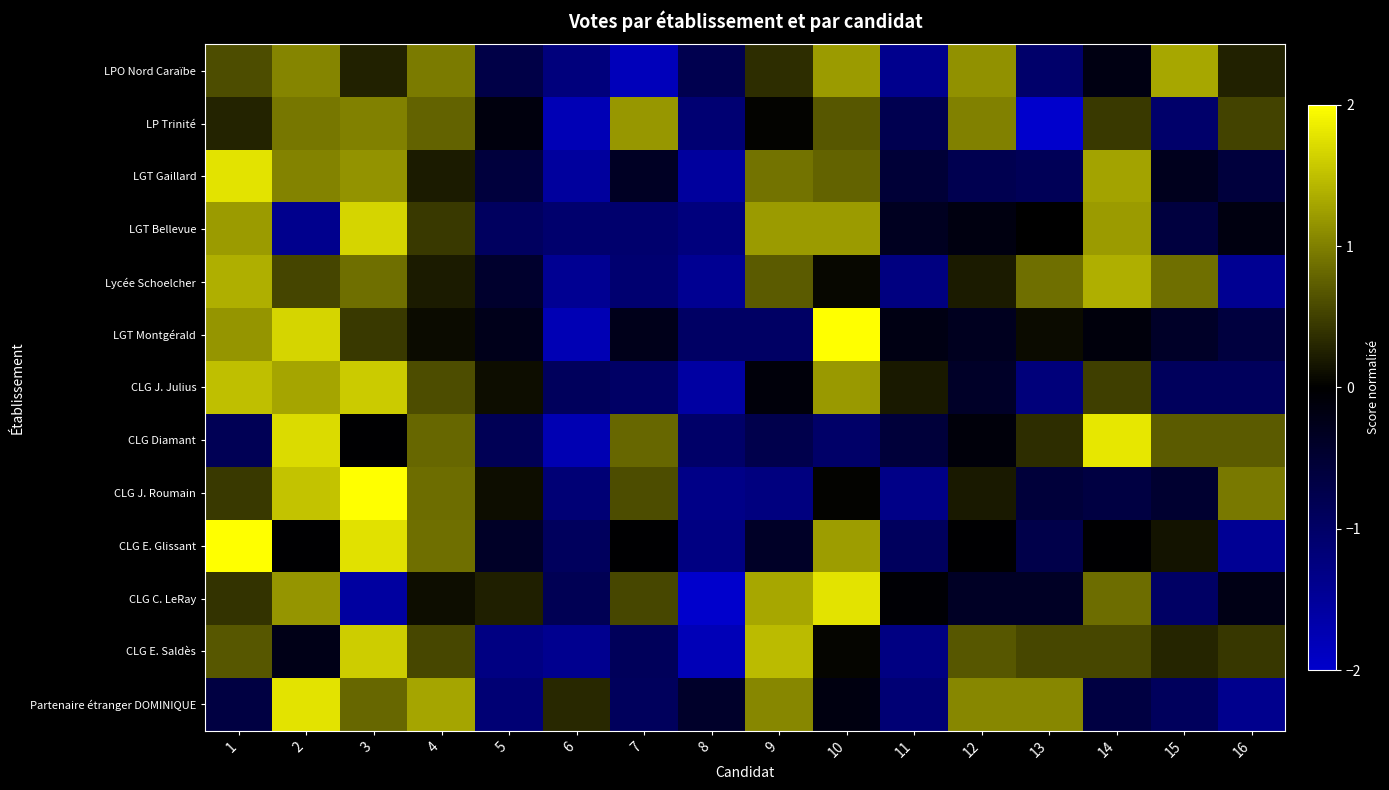

Which series has the largest range (max minus min)?

LGT Montgérald